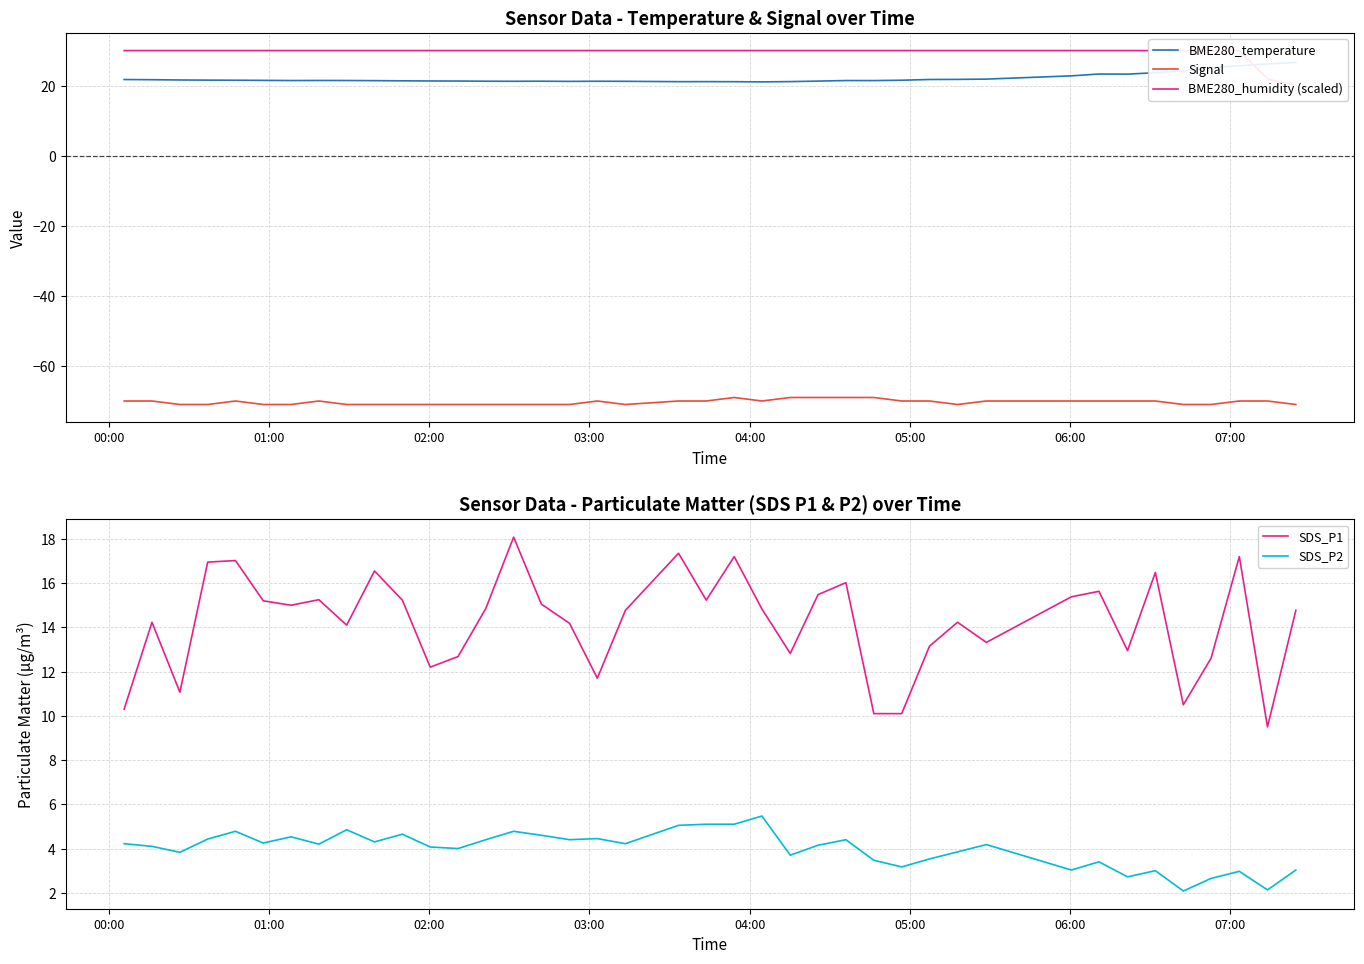

True or false: SDS_P1 and SDS_P2 intersect in this chart.

False